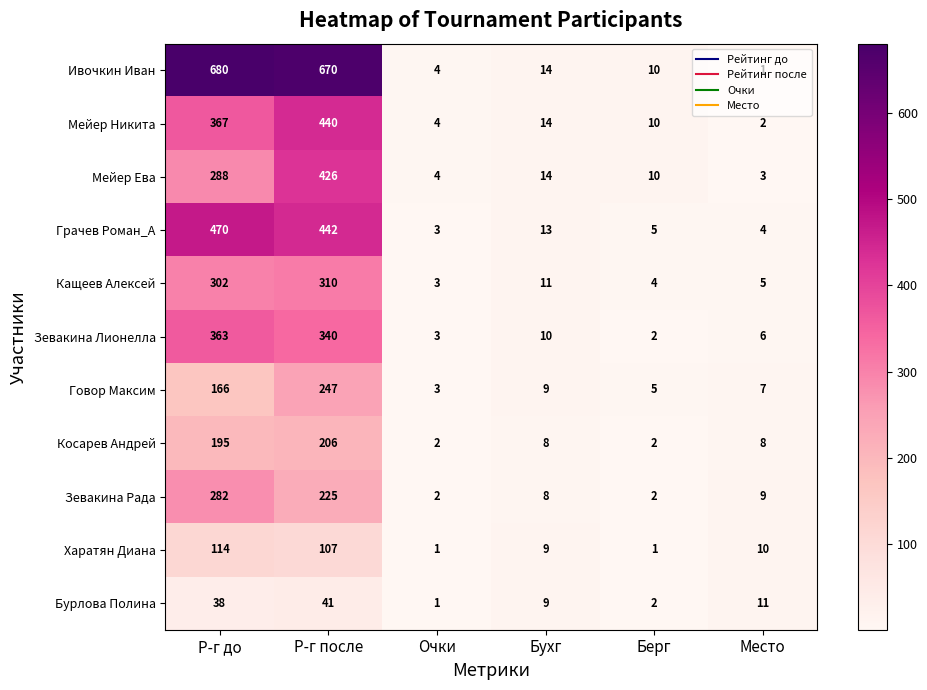

What is the minimum value shown in the chart?

1